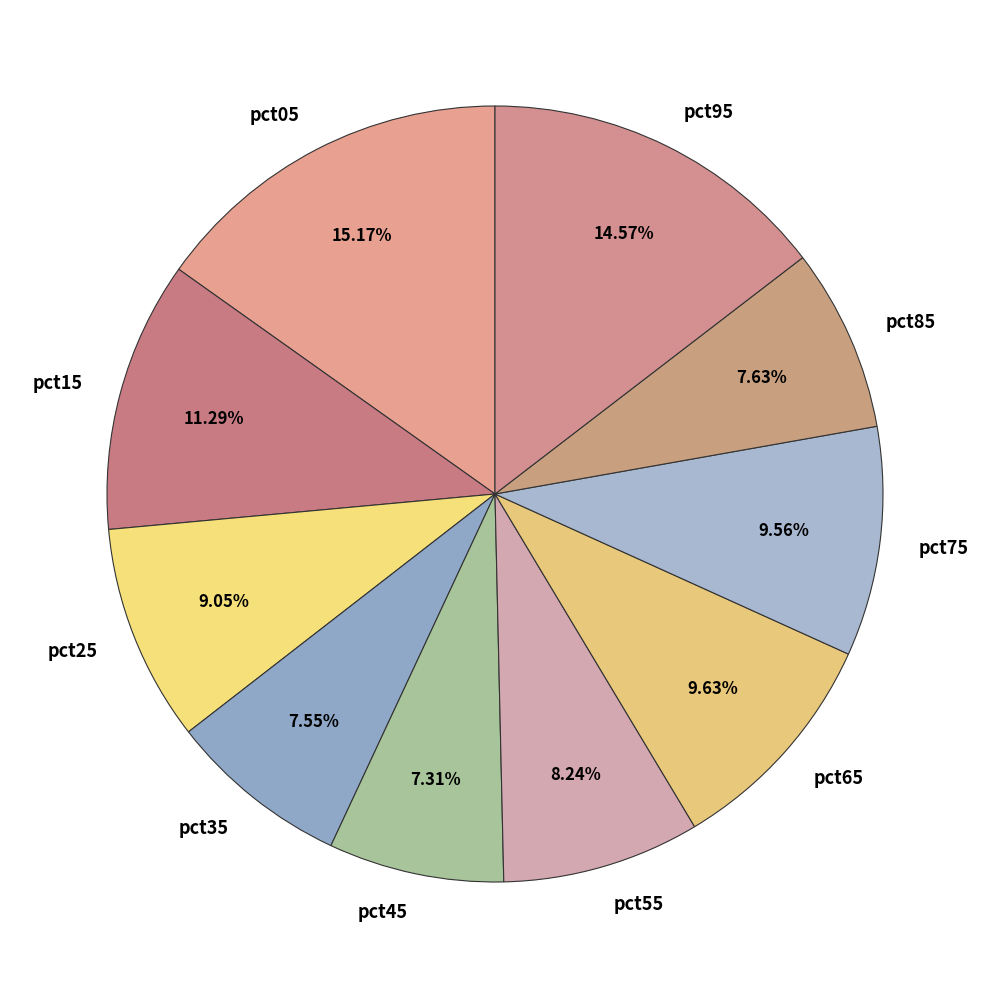

Is there any slice that represents more than half of the pie?

No